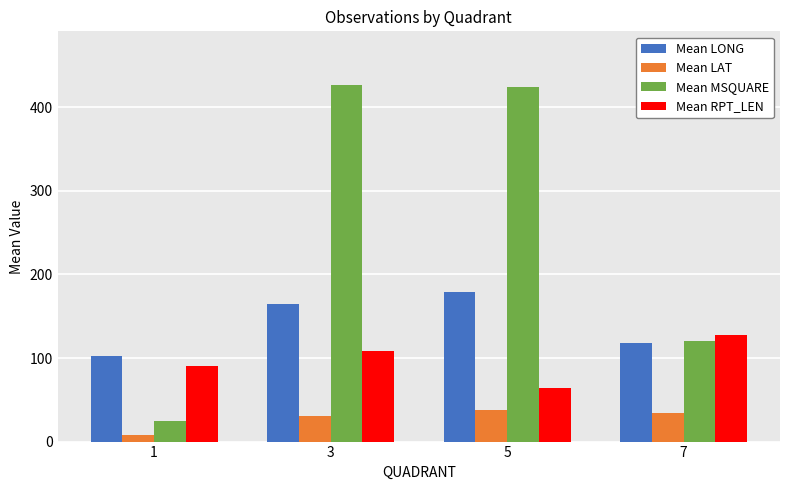

How many data points in Mean LAT are less than 33?

2